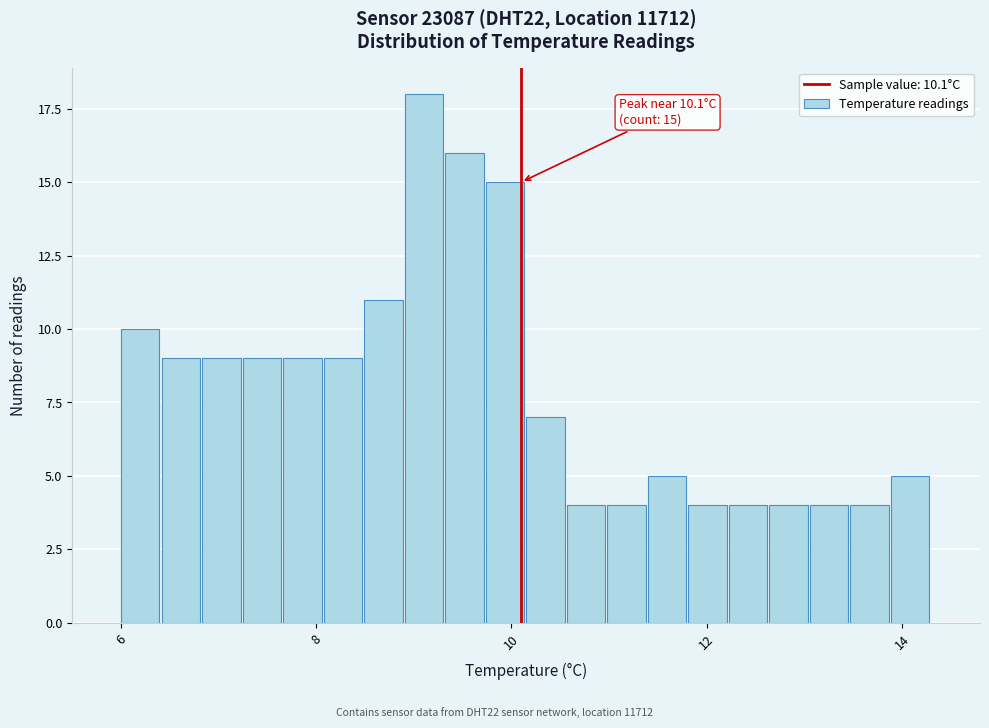

Read against the x-axis, roughly where is the centre of the tallest bar?

9.2